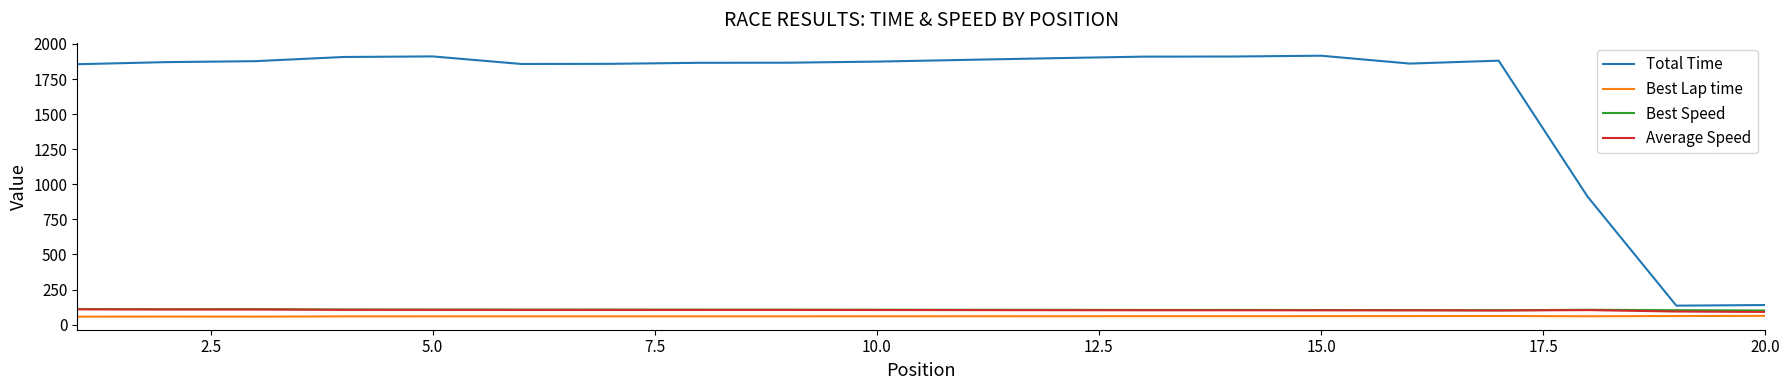

Which series has the widest spread of values?

Total Time